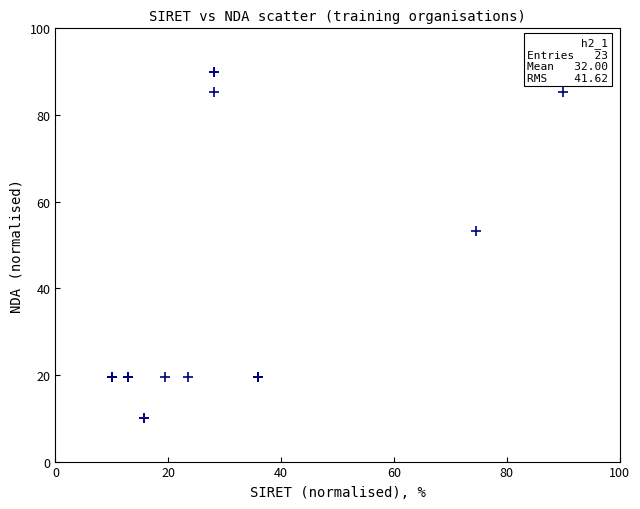

What Y value in the scatter plot is closest to 50?

53.1